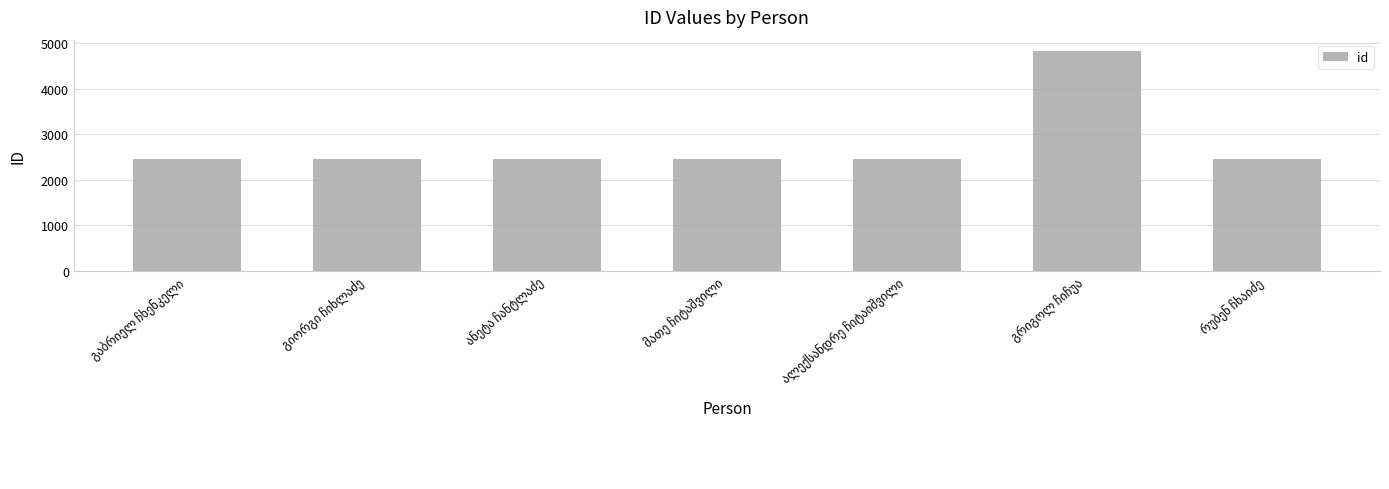

What is the average value?

2796